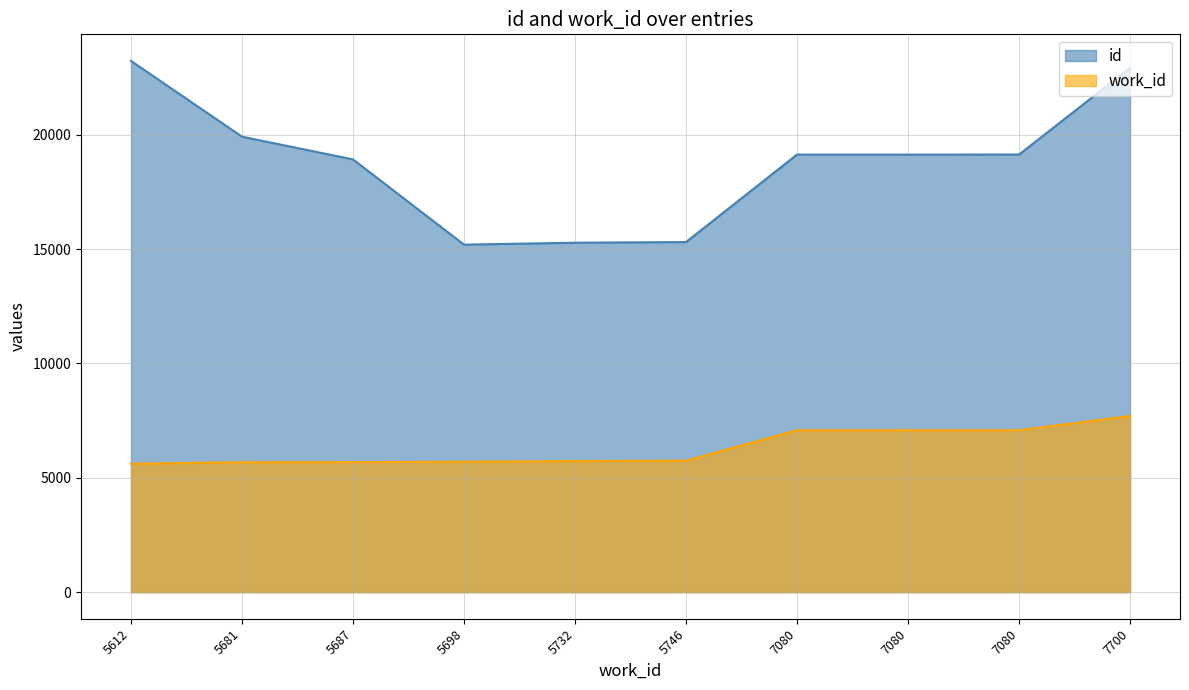

How many lines are shown in the chart?

2